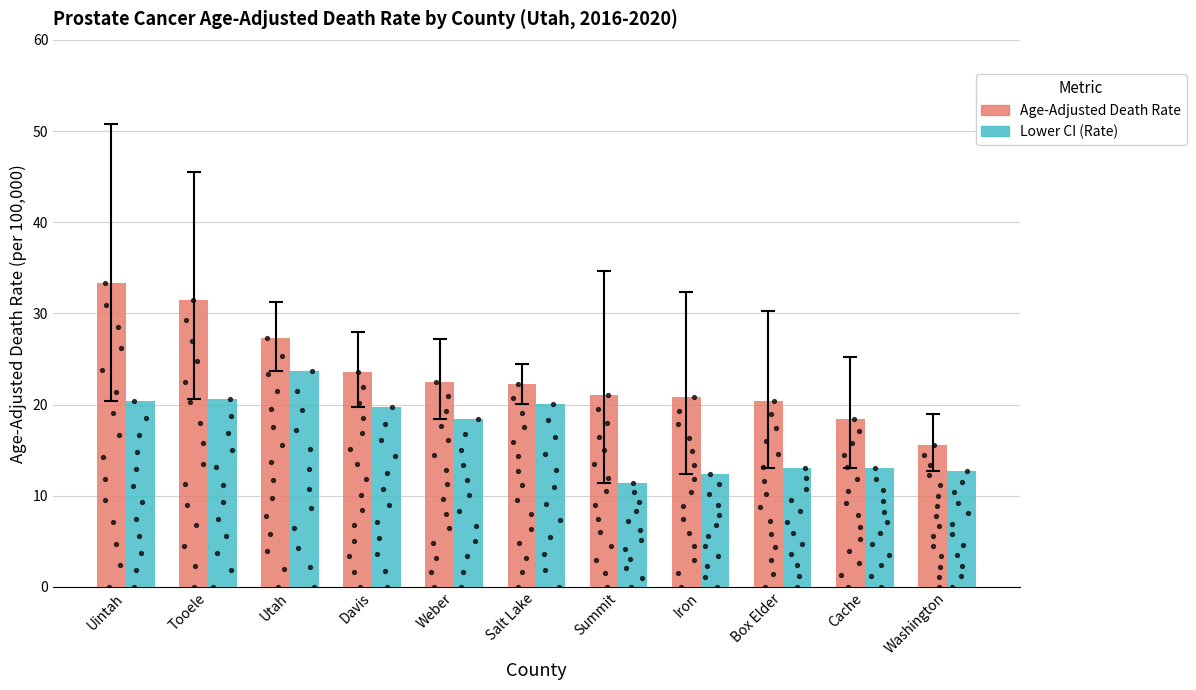

Is the value of Lower CI (Rate) at Uintah greater than the value of Age-Adjusted Death Rate at Iron?

No